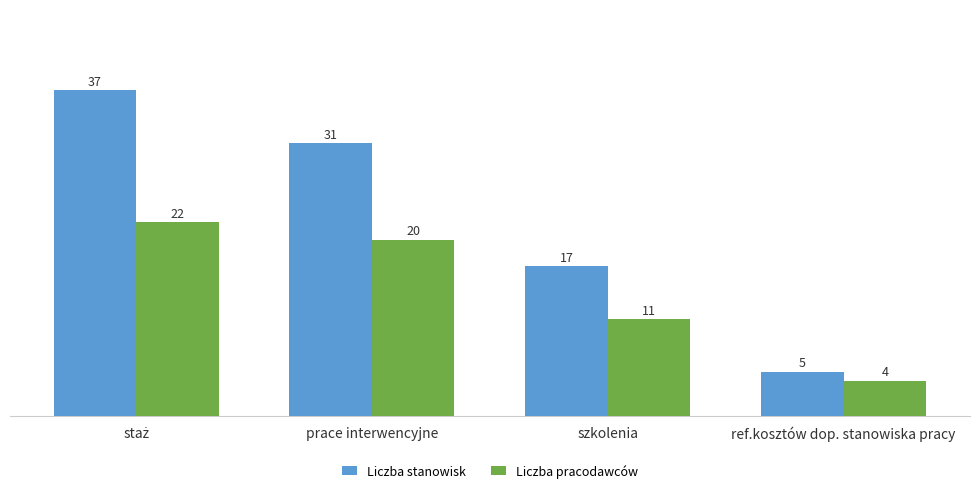

Between szkolenia and ref.kosztów dop. stanowiska pracy, which series saw the biggest shift?

Liczba stanowisk